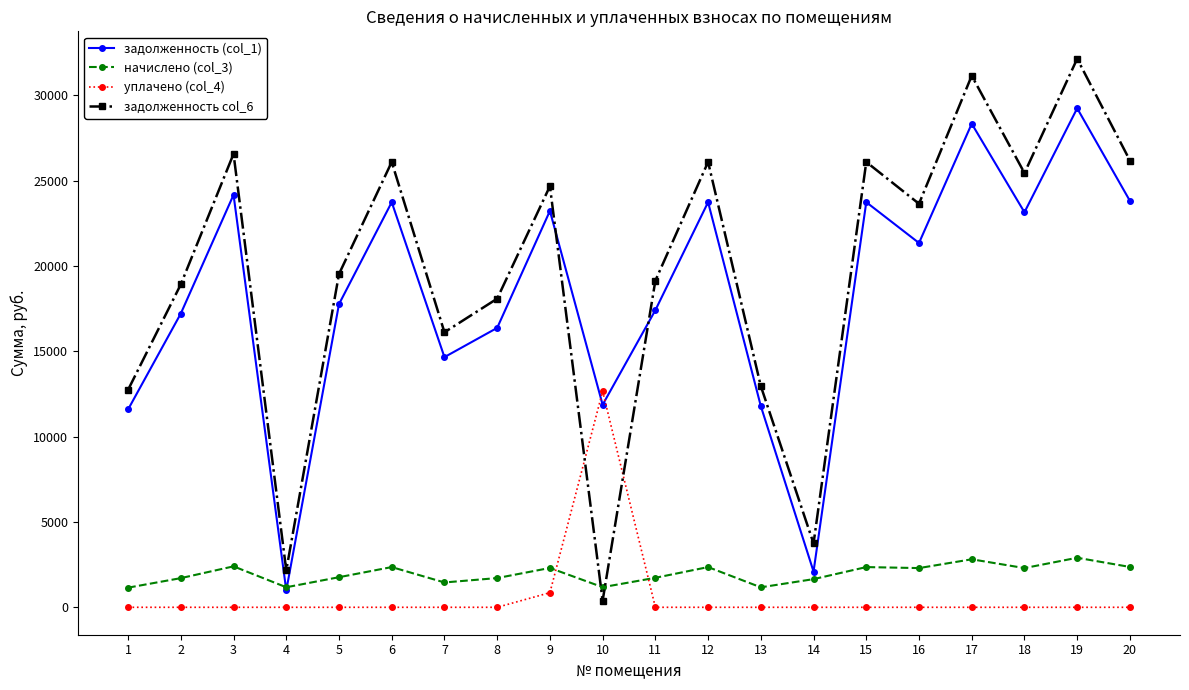

Rank the series at 2 from lowest to highest value.

уплачено (col_4), начислено (col_3), задолженность (col_1), задолженность col_6